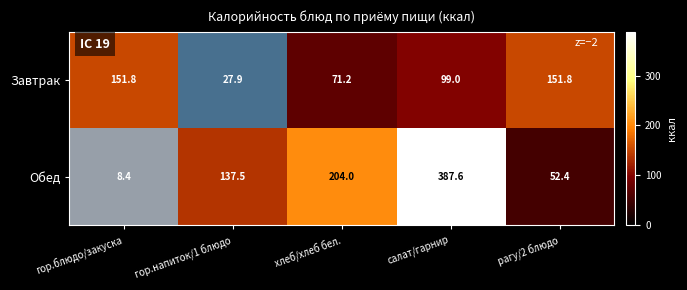

What is the maximum value for Обед?

387.6